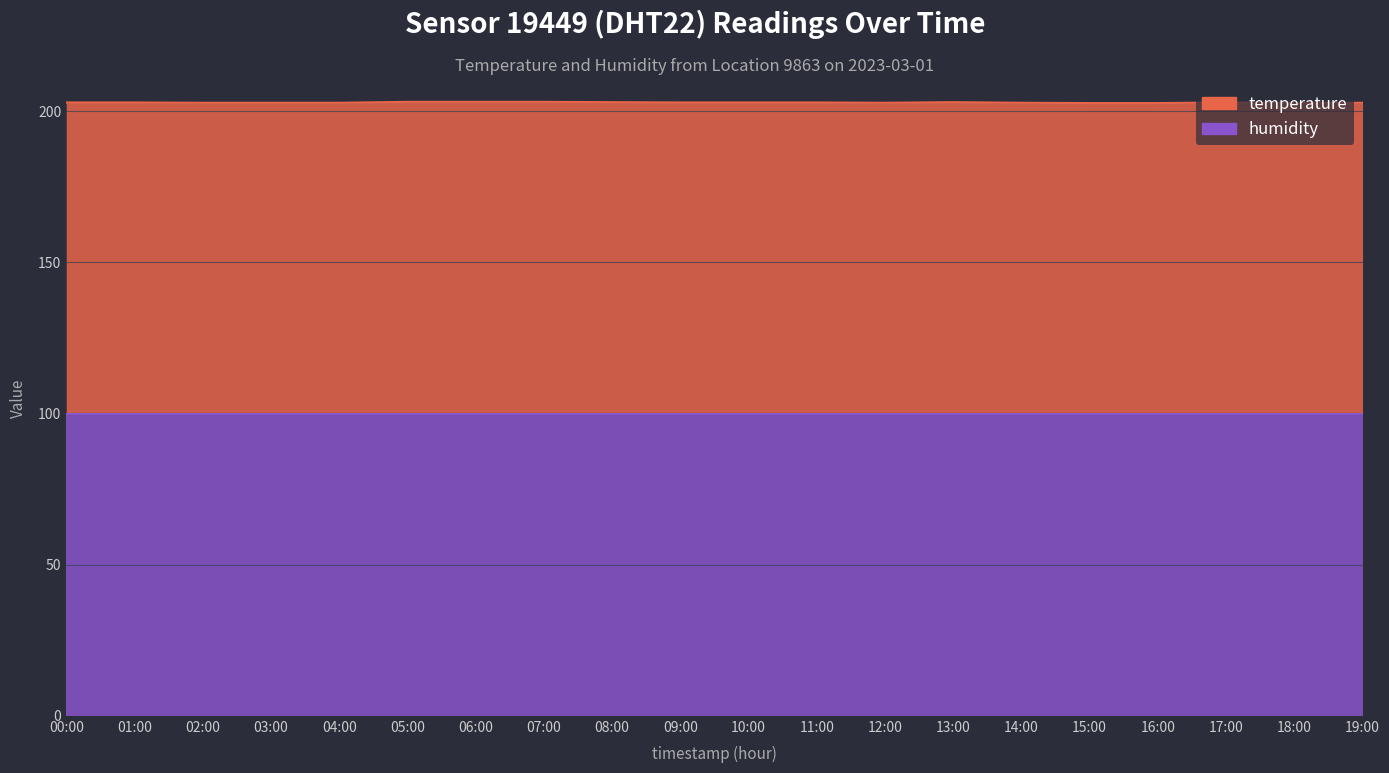

Rank the categories by value from lowest to highest.

15:00, 16:00, 18:00, 02:00, 03:00, 04:00, 12:00, 14:00, 19:00, 00:00, 01:00, 09:00, 10:00, 11:00, 17:00, 08:00, 13:00, 05:00, 06:00, 07:00